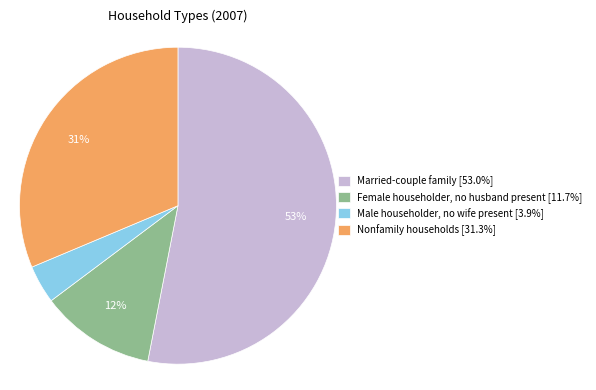

Is the sum of Female householder, no husband present and Nonfamily households greater than half?

No